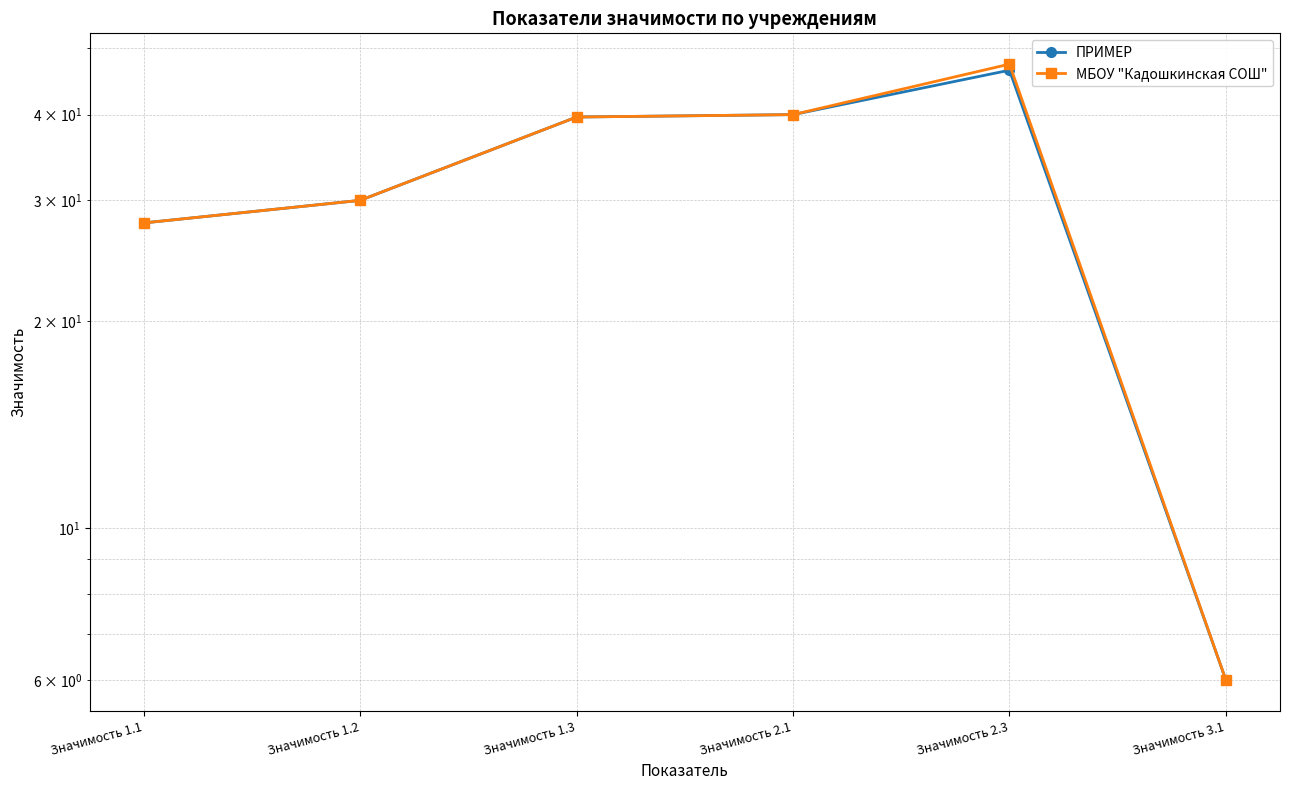

Where does the ПРИМЕР series first go above 39?

Значимость 1.3